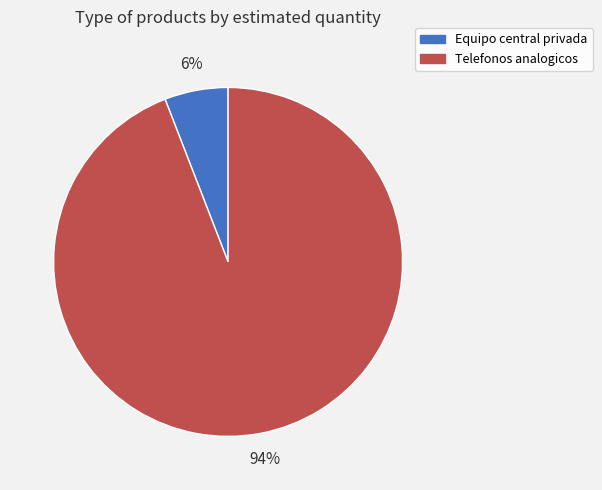

To the nearest percent, what is the difference between the largest and smallest slice percentages?

88%